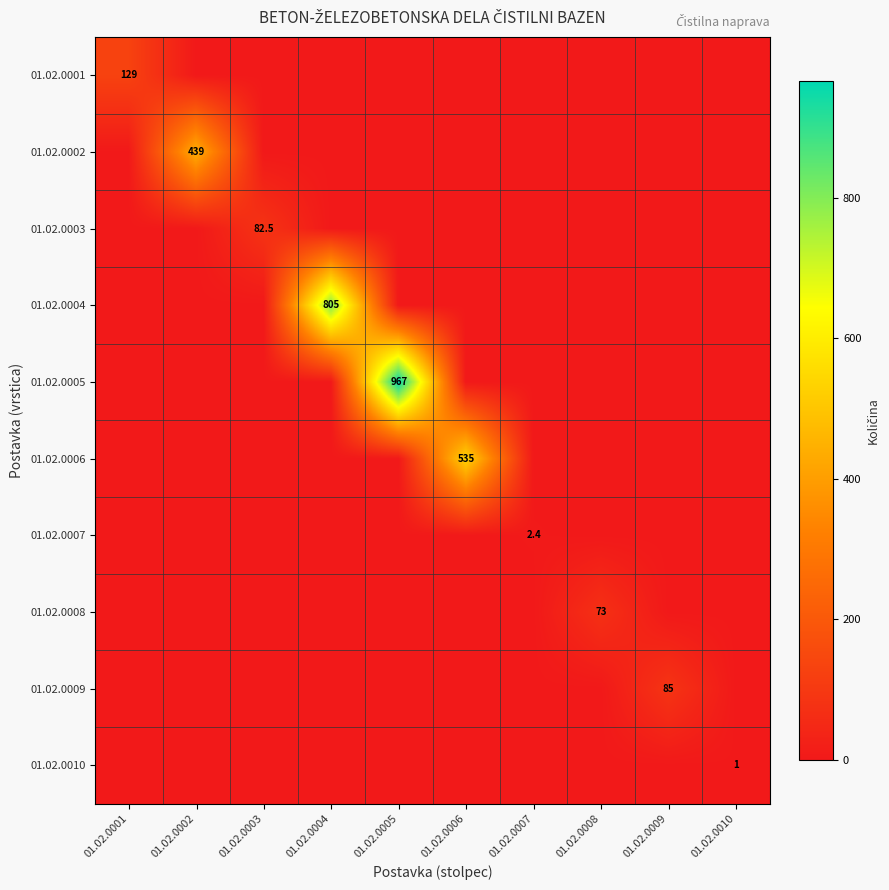

True or false: 01.02.0001 has a value of 46.9 at 01.02.0010.

False